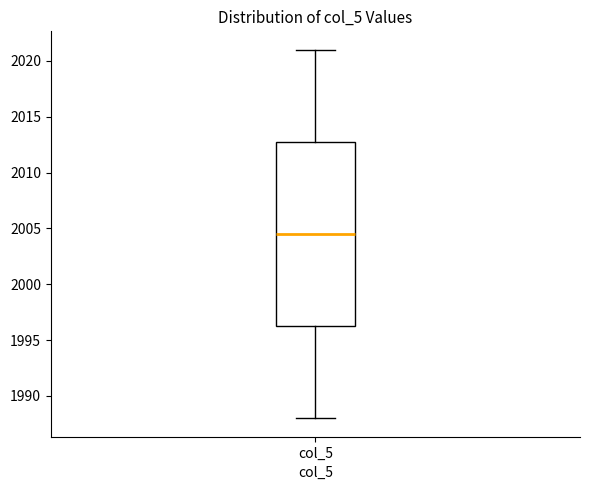

Read this box plot against the y-axis: the position of the median line, the range covered by the box, and the ends of both whiskers. The values are not printed on the chart, so give them approximately, as read against the axis.

median 2004.5, box 1996.5 to 2013.0, whiskers 1988.0 to 2021.0